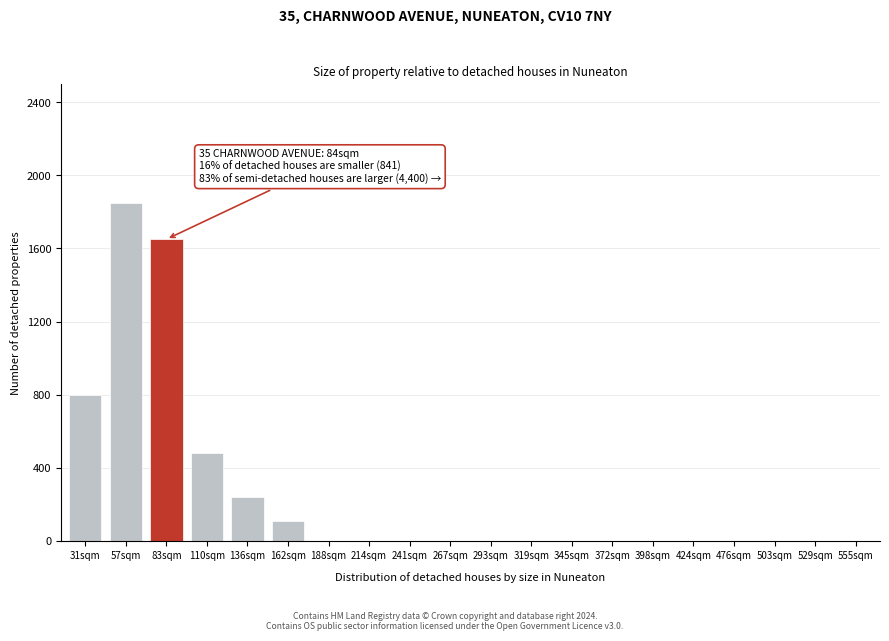

Reading left to right, what are all the values shown in this chart?

31sqm=800	57sqm=1850	83sqm=1650	110sqm=480	136sqm=240	162sqm=110	188sqm=0	214sqm=0	241sqm=0	267sqm=0	293sqm=0	319sqm=0	345sqm=0	372sqm=0	398sqm=0	424sqm=0	476sqm=0	503sqm=0	529sqm=0	555sqm=0